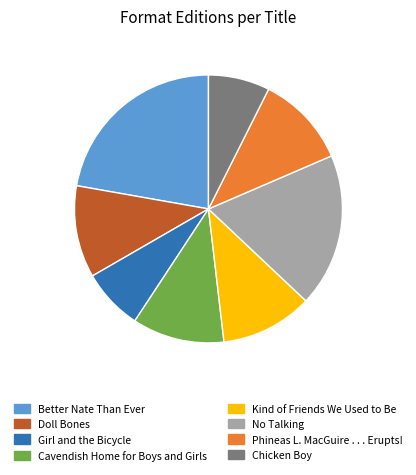

Do Girl and the Bicycle and Phineas L. MacGuire . . . Erupts! together represent more than half of the pie?

No